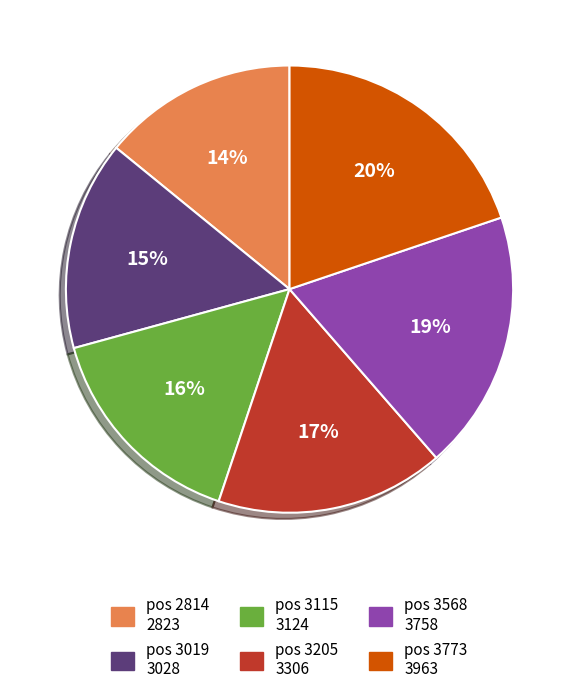

Is there any slice that represents more than half of the pie?

No